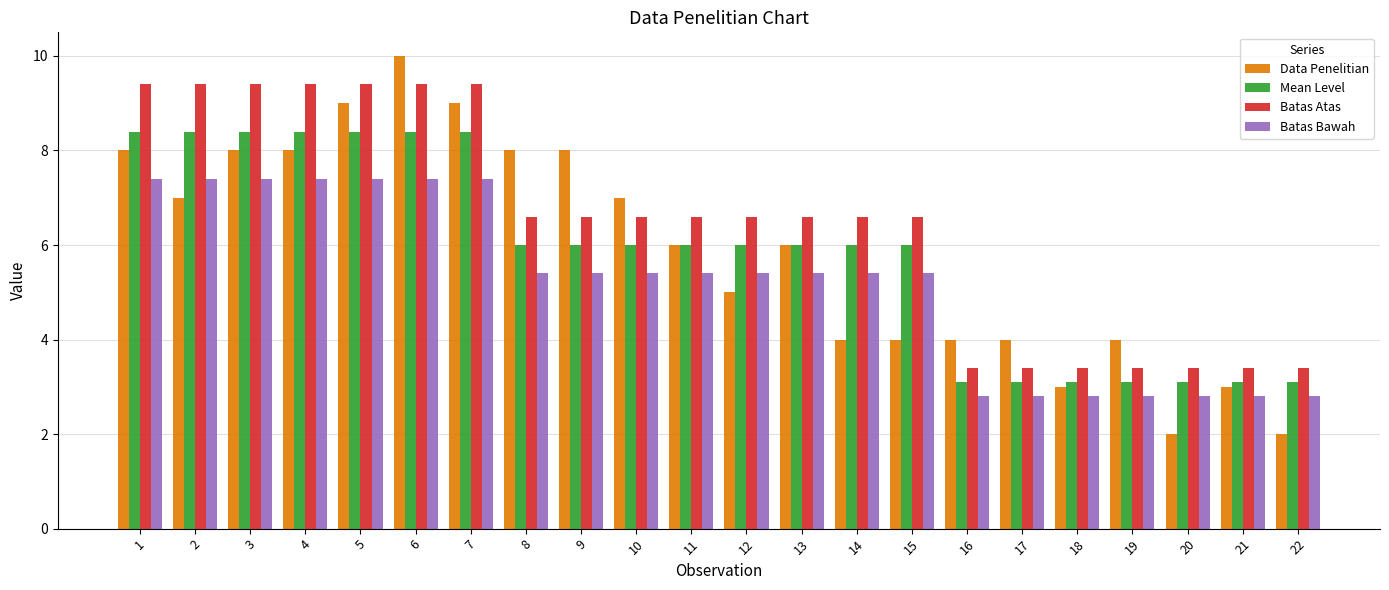

How many values in the Batas Bawah series exceed 5?

15